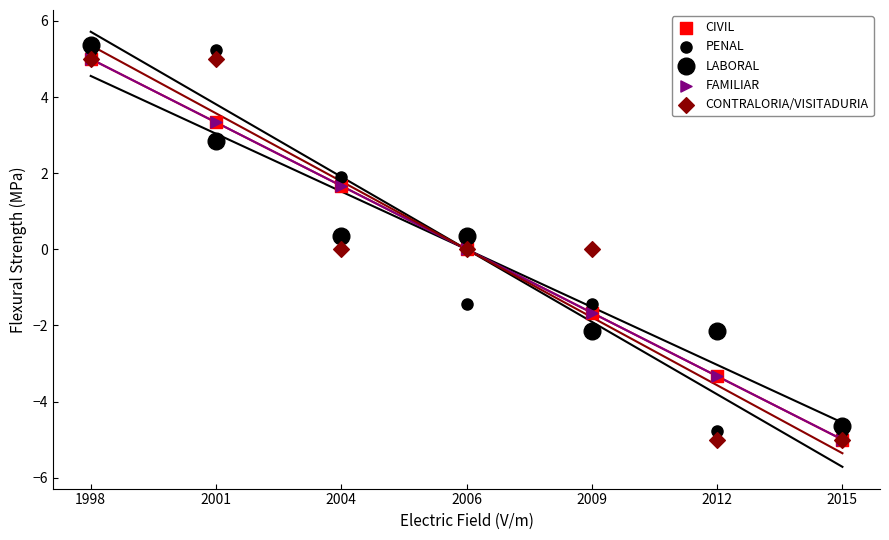

Which series contains the highest Y value?

LABORAL